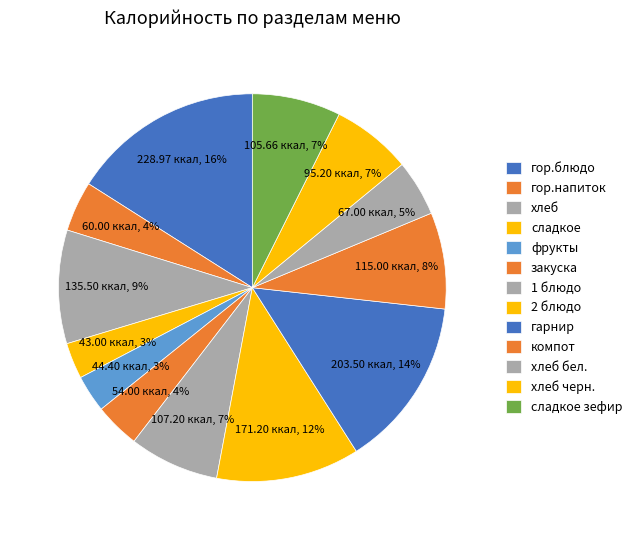

How many slices are in this pie chart?

13